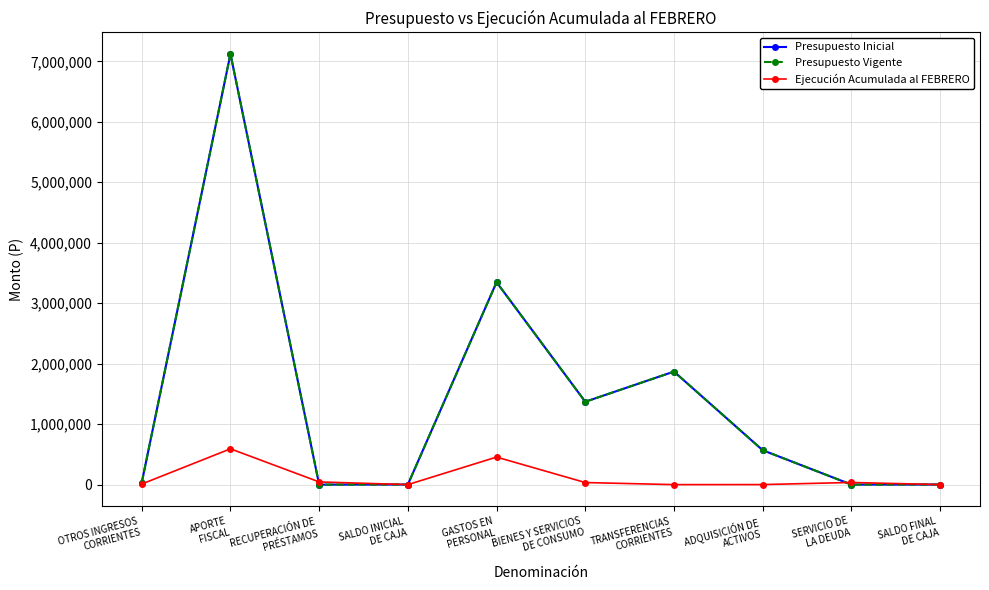

True or false: Presupuesto Vigente and Presupuesto Inicial intersect in this chart.

False